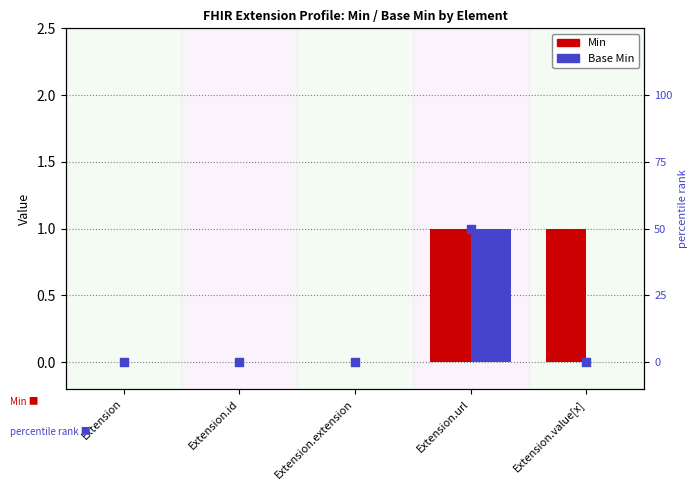

Which series has the widest spread of Y values?

Min